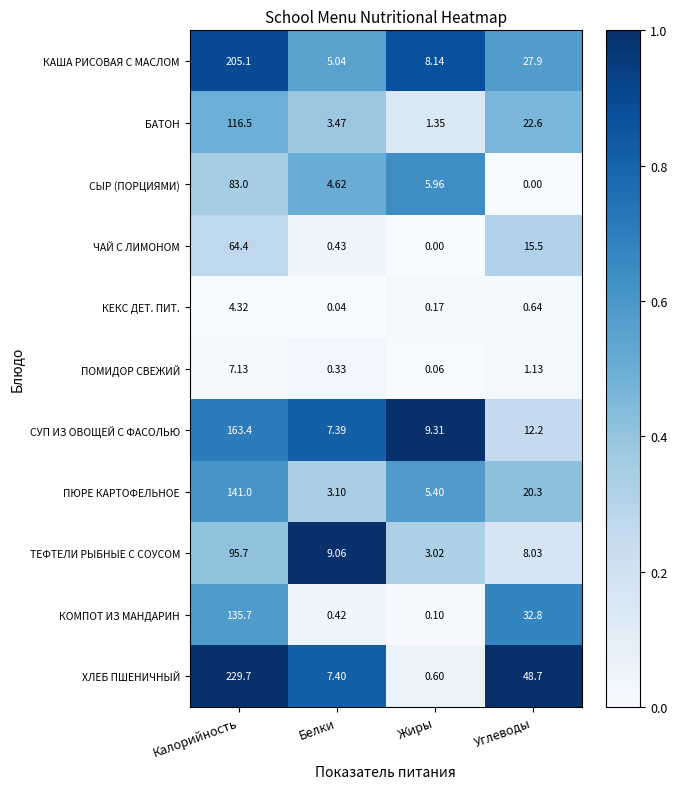

At which category does the chart reach its peak across all series?

Калорийность